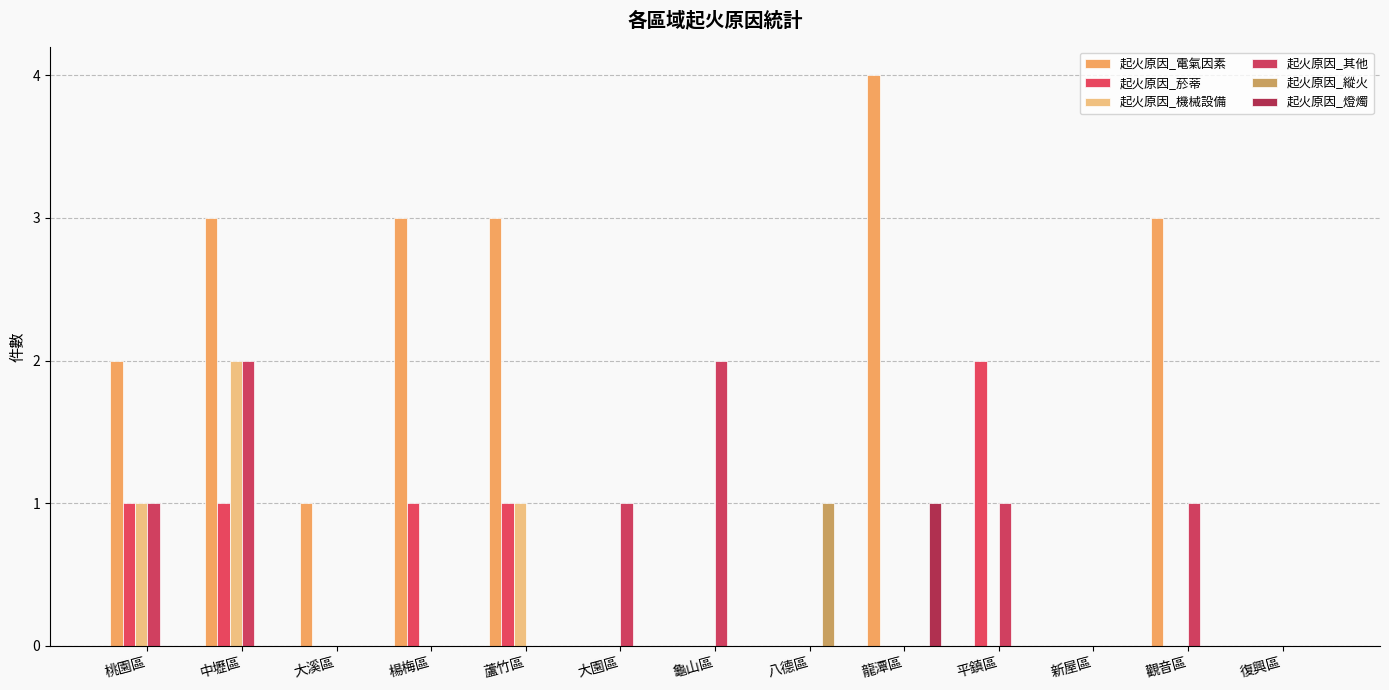

What are all the series names shown in the legend?

起火原因_電氣因素, 起火原因_菸蒂, 起火原因_機械設備, 起火原因_其他, 起火原因_縱火, 起火原因_燈燭